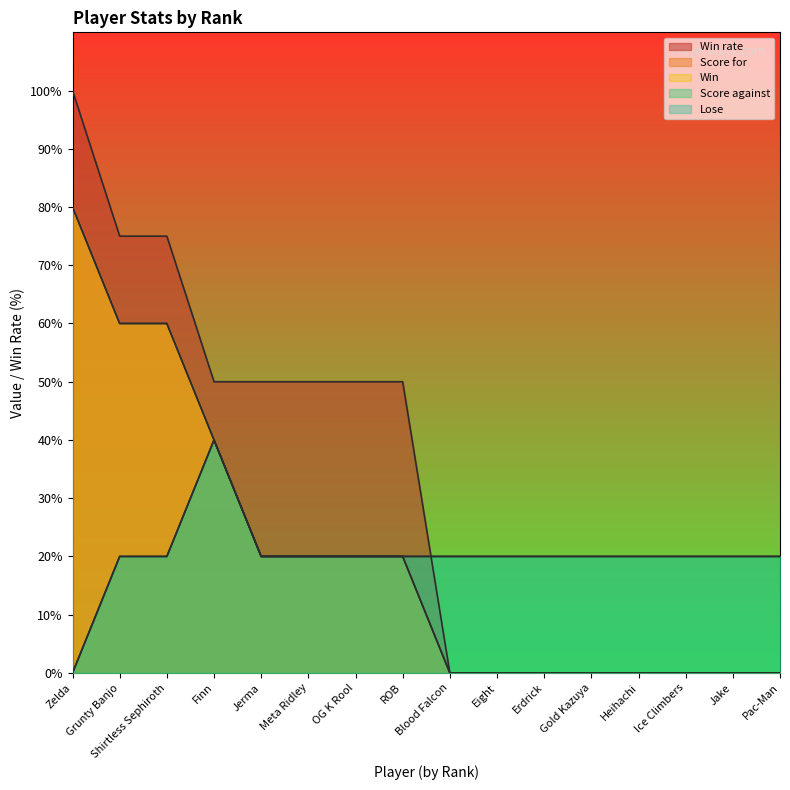

How many positive values does the Score for series have?

8